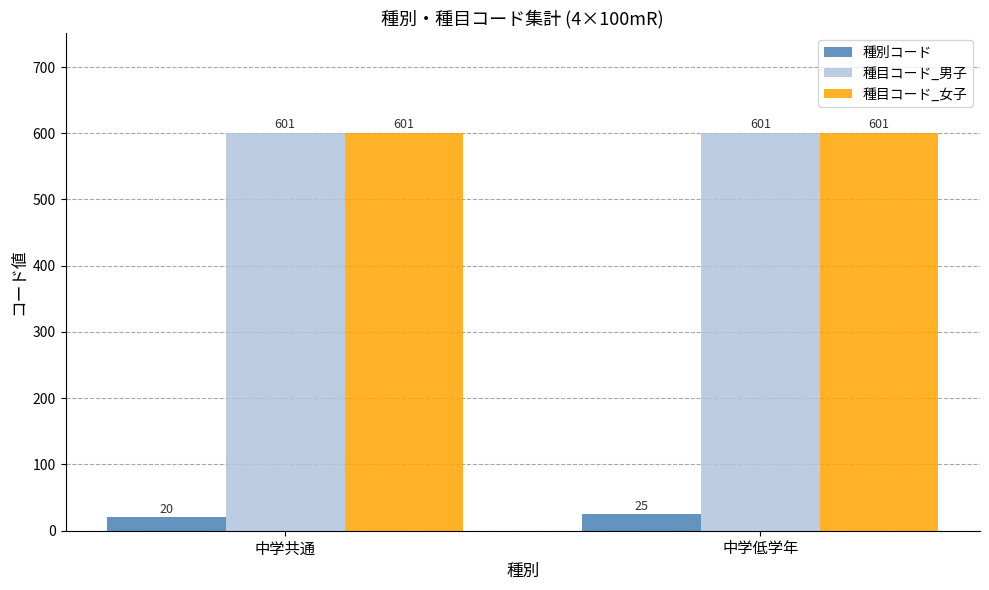

How many data points in 種別コード are less than 25?

1